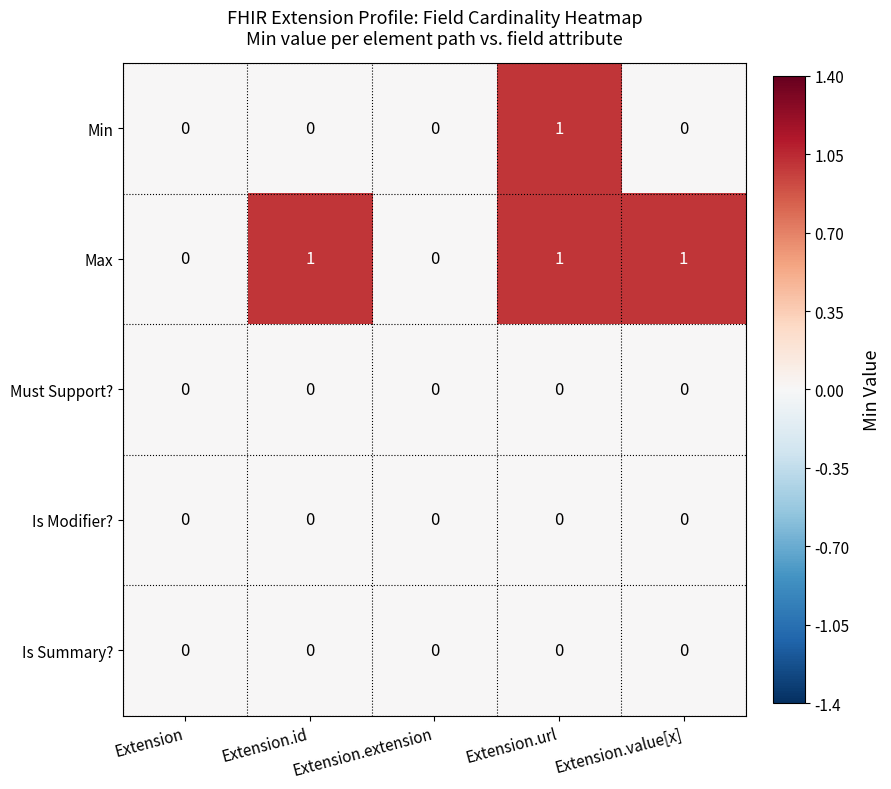

How many series are shown in this chart?

5